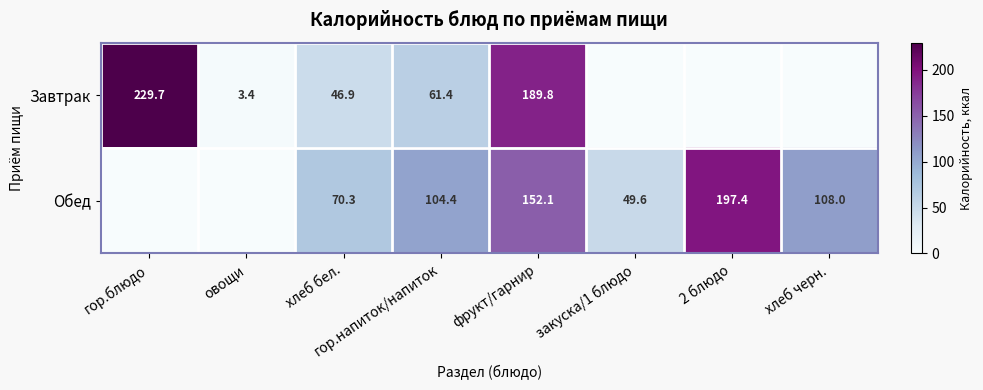

Is it true that Завтрак equals 1.8 at овощи?

False